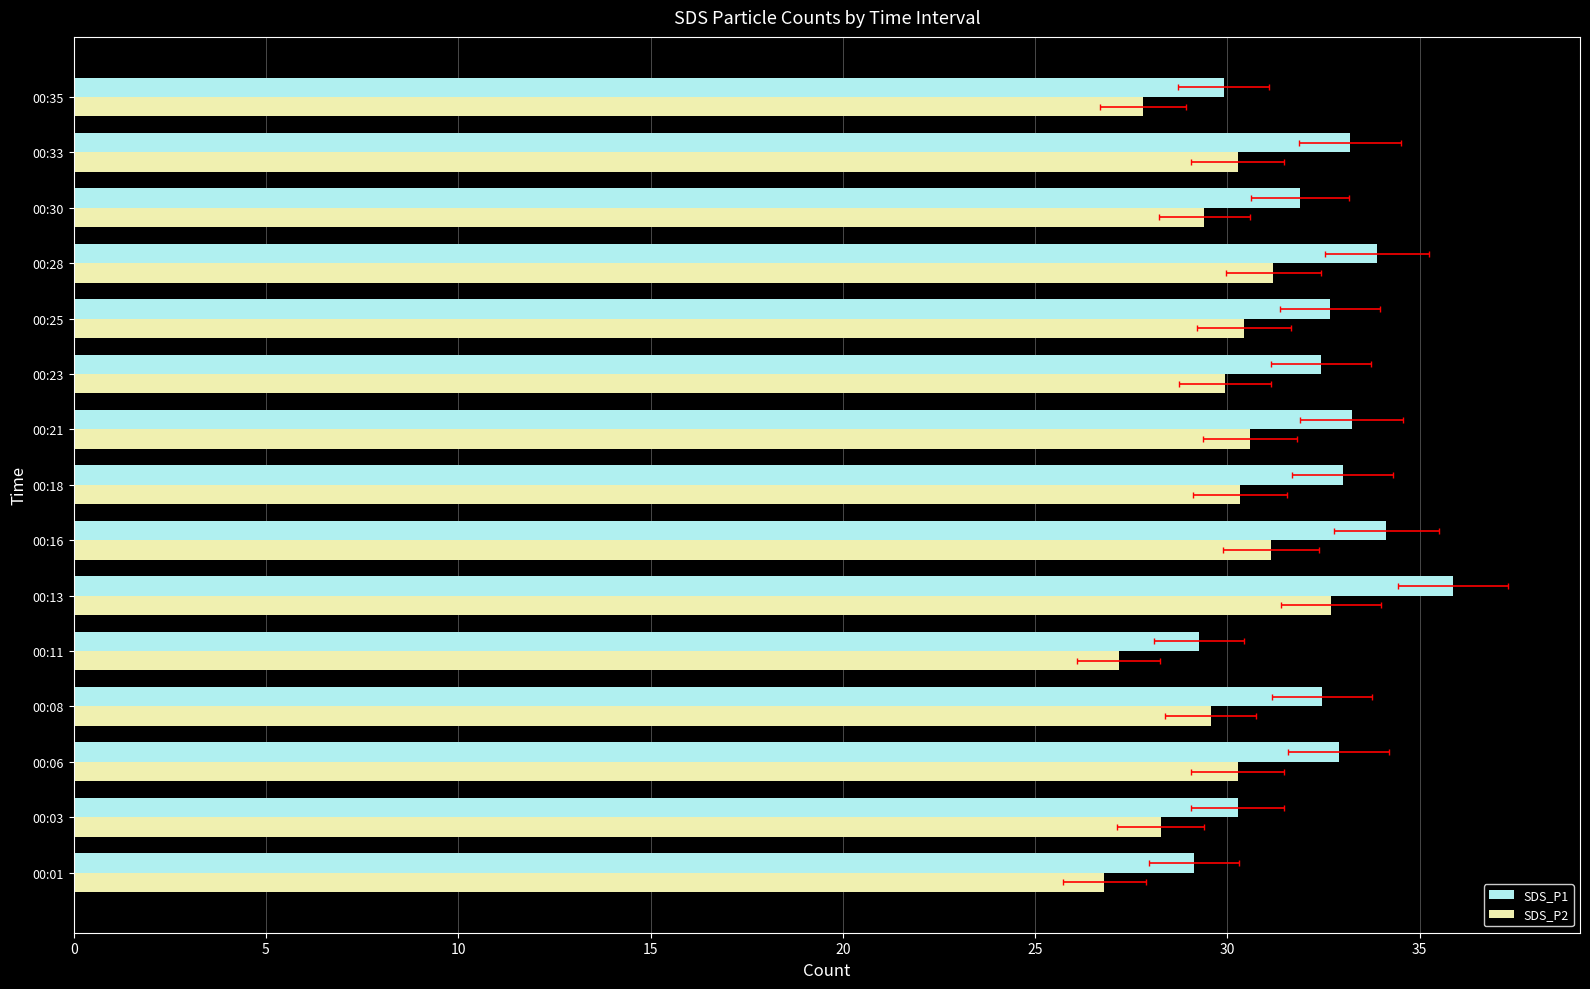

What is the difference between the SDS_P1 values at 00:03 and 00:06?

2.6